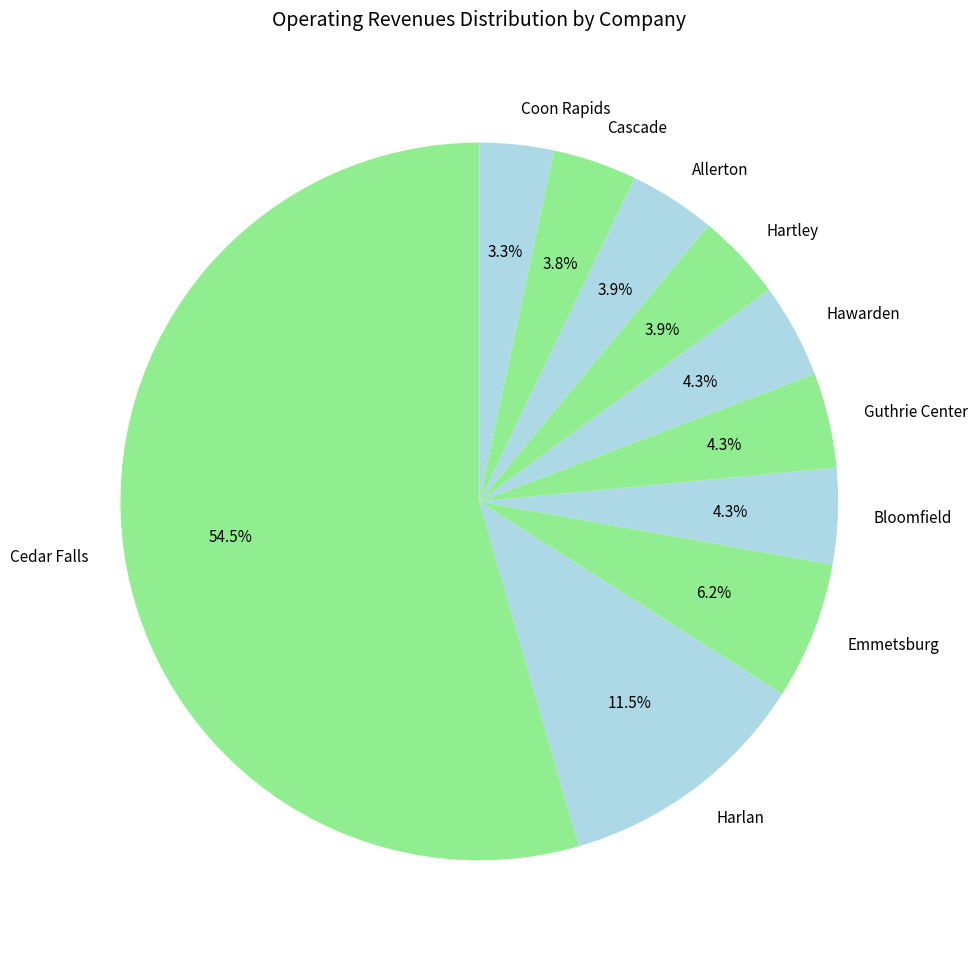

What is the total percentage of Bloomfield and Hawarden?

8.6%